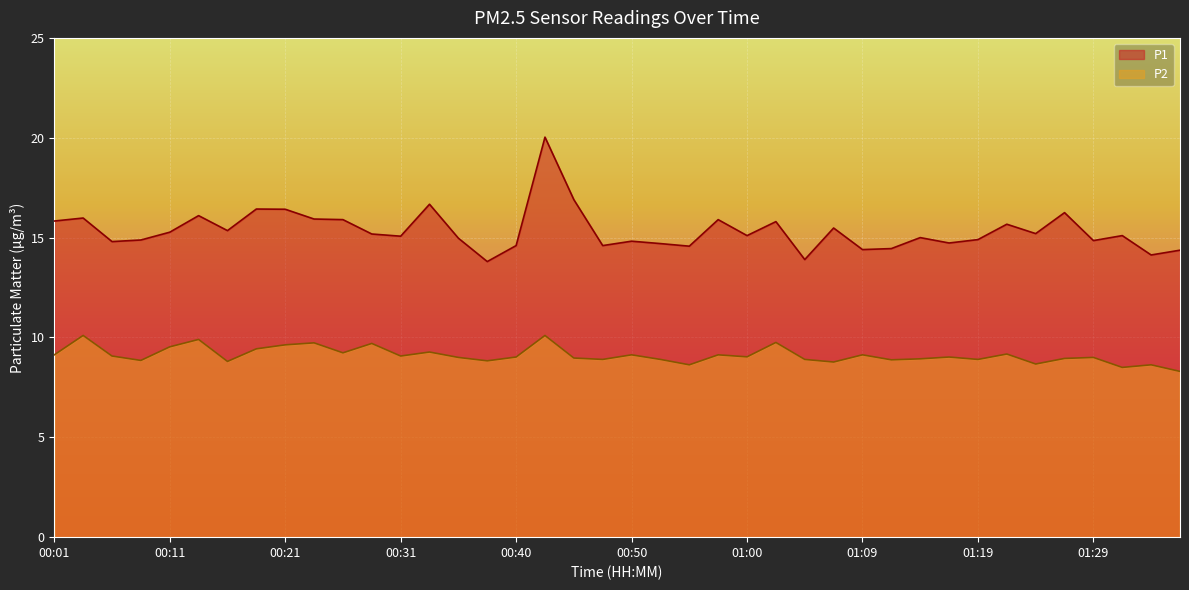

True or false: P2 and P1 intersect in this chart.

False